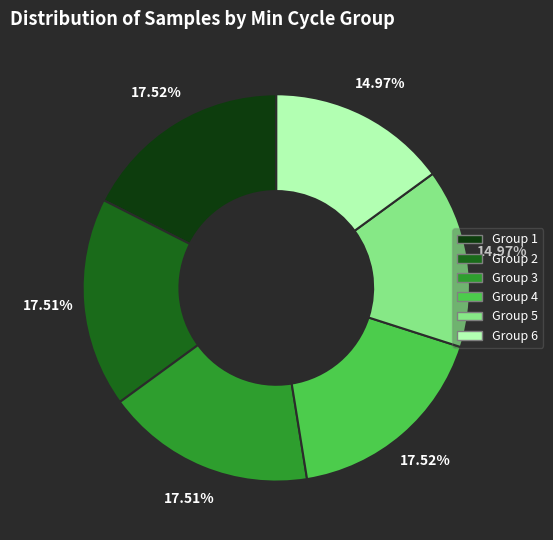

Is there a majority slice in this chart?

No